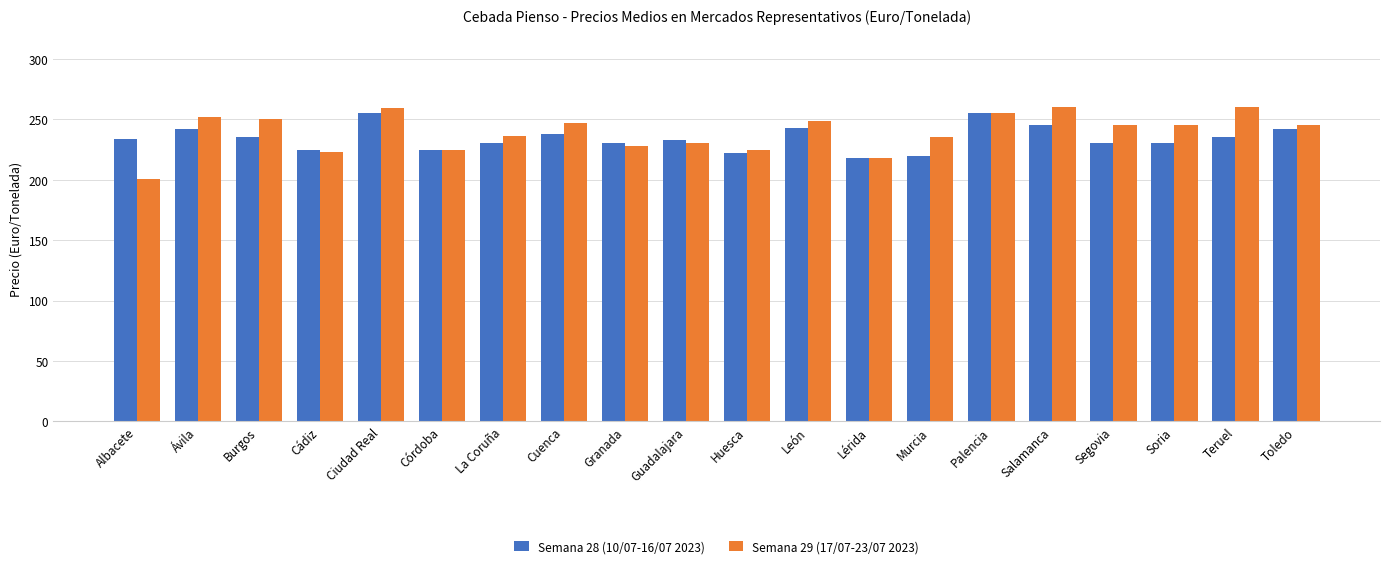

What is the smallest value displayed?

200.4